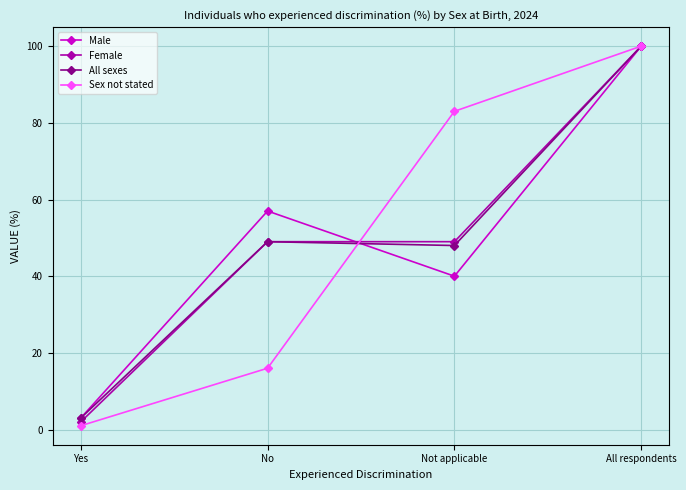

Reading right to left, list all the values displayed in this chart.

Male: 100	40	57	3
Female: 100	49	49	2
All sexes: 100	48	49	3
Sex not stated: 100	83	16	1